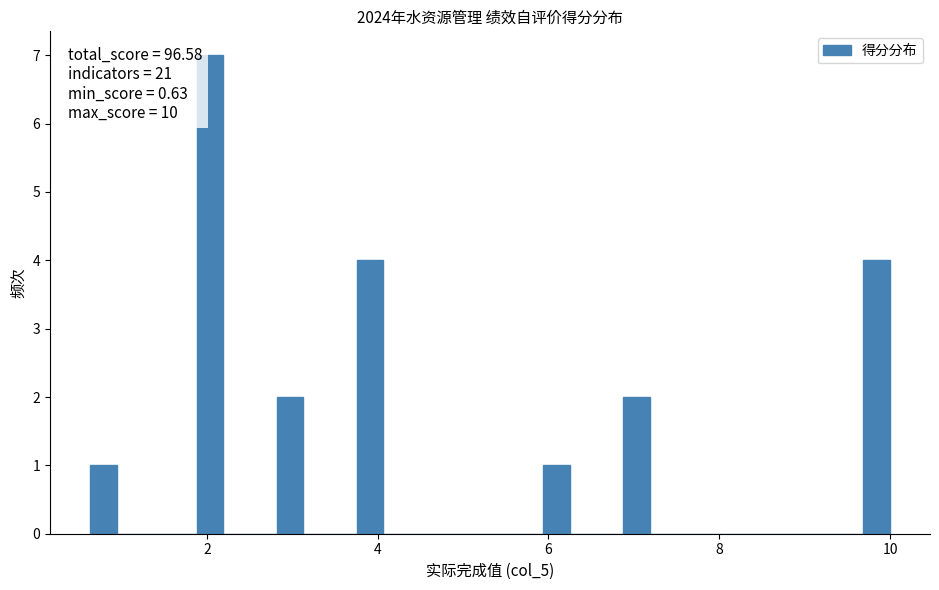

Around what value on the x-axis is the tallest bar? Give the approximate position of its centre, as read against the axis.

2.0